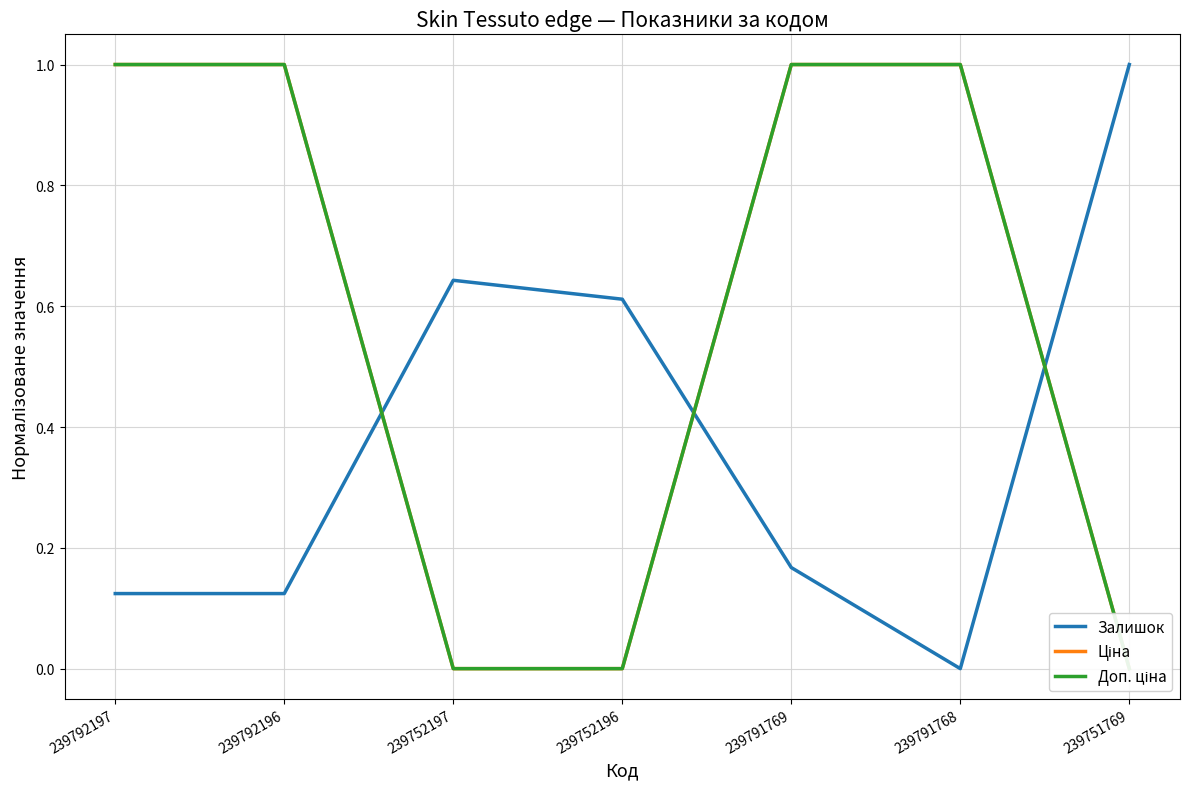

List the labels in order of Доп. ціна value, smallest first.

239752197, 239752196, 239751769, 239792197, 239792196, 239791769, 239791768